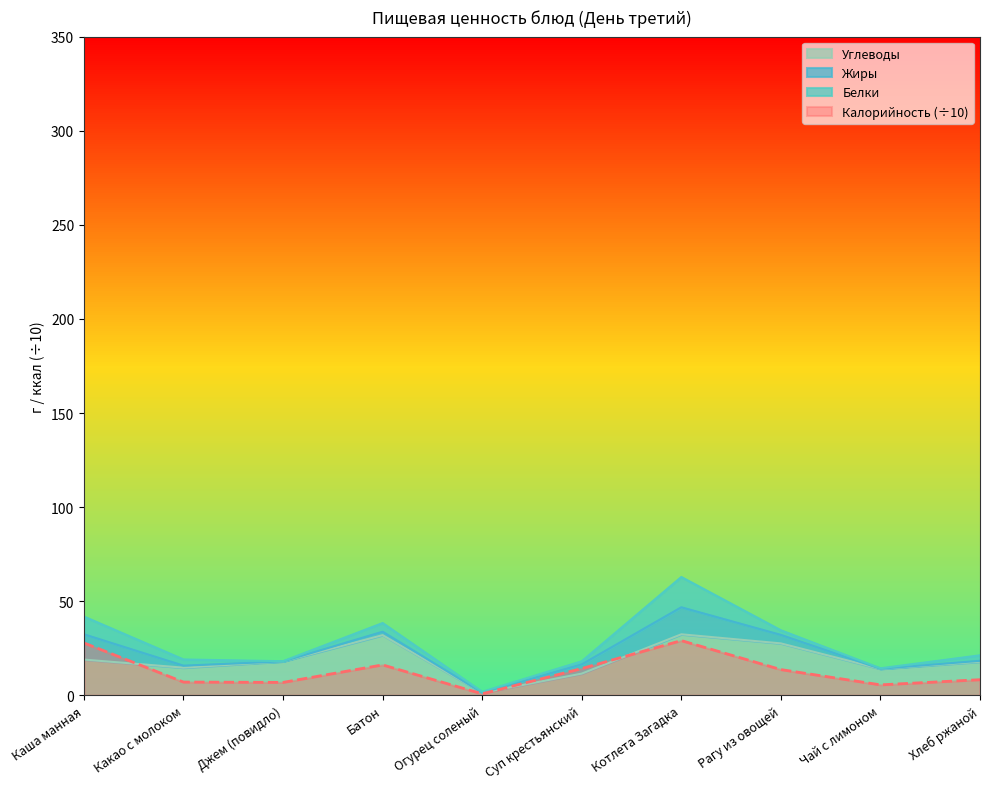

Is it true that Калорийность (÷10) equals 28.9 at Батон?

False